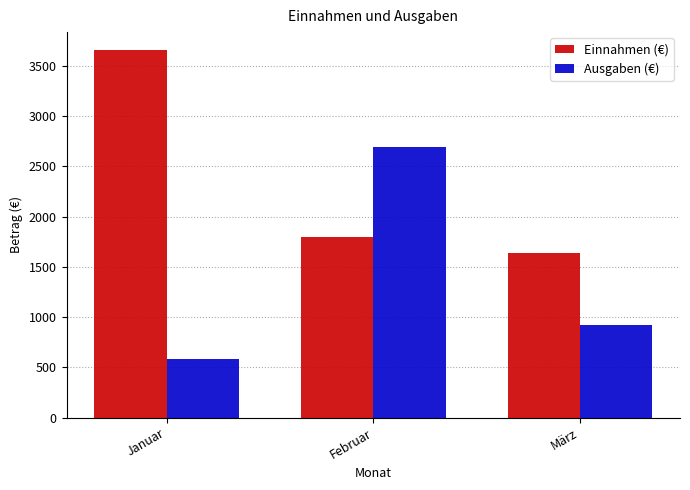

At which category is the sum across all series the highest?

Februar